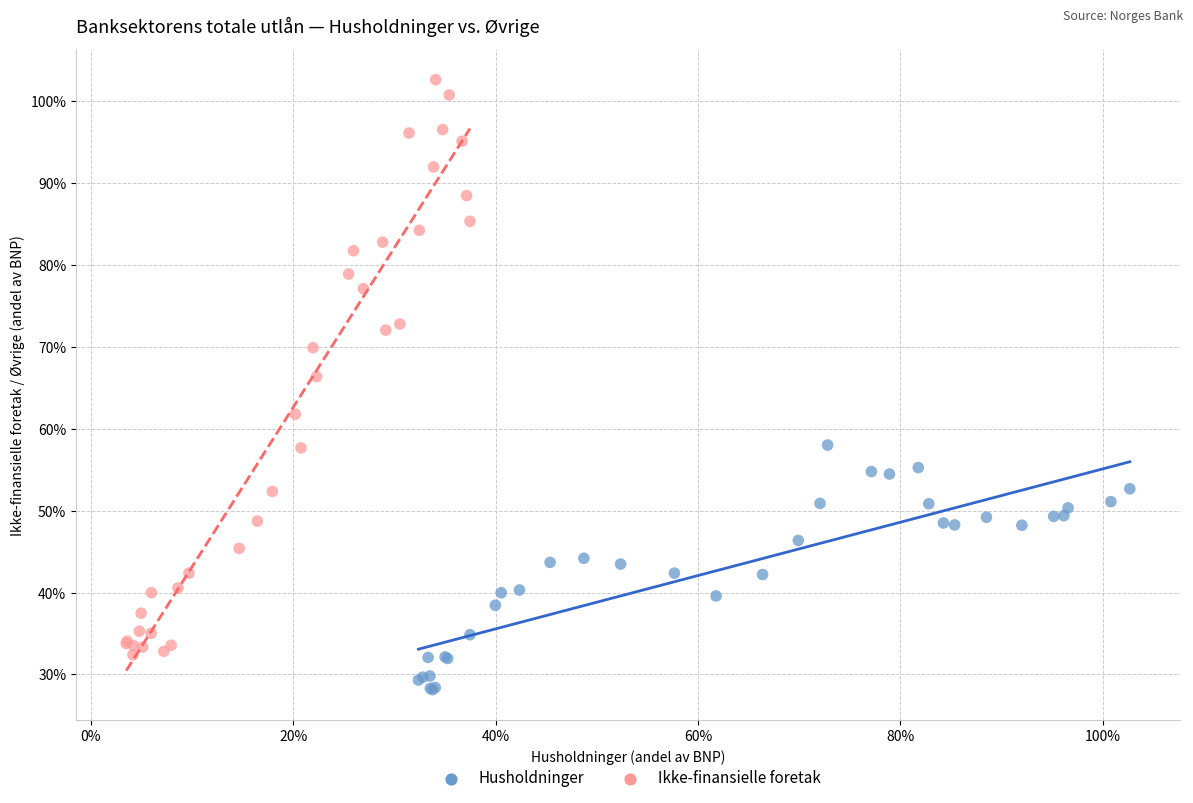

Which series contains the highest Y value?

Ikke-finansielle foretak